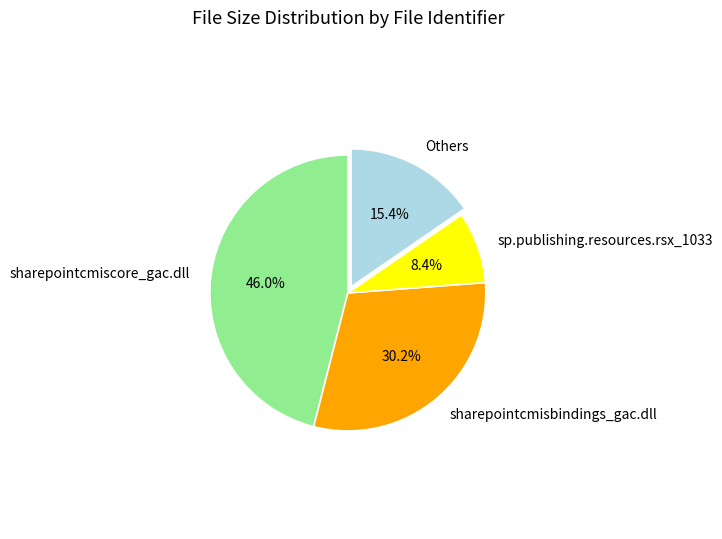

Rank the categories by value from lowest to highest.

sp.publishing.resources.rsx_1033, Others, sharepointcmisbindings_gac.dll, sharepointcmiscore_gac.dll